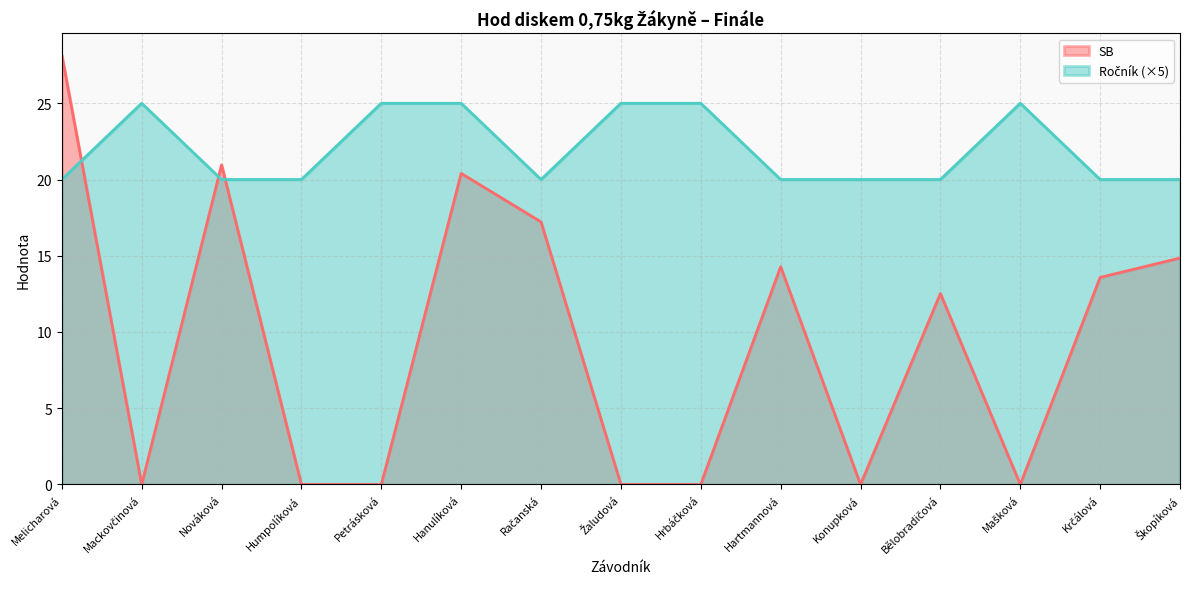

Between which two adjacent categories do Ročník and SB first intersect?

Melicharová and Mackovčinová